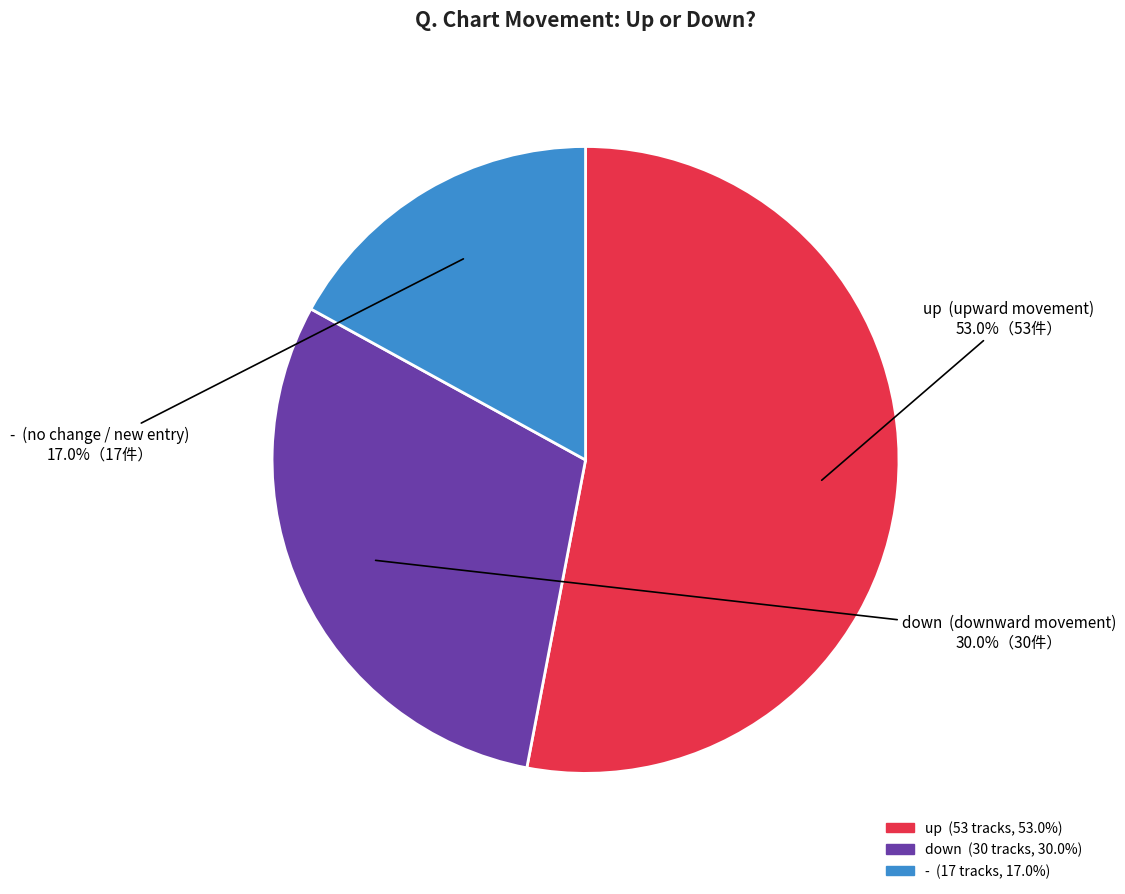

The up slice represents 53% of the pie. True or false?

True